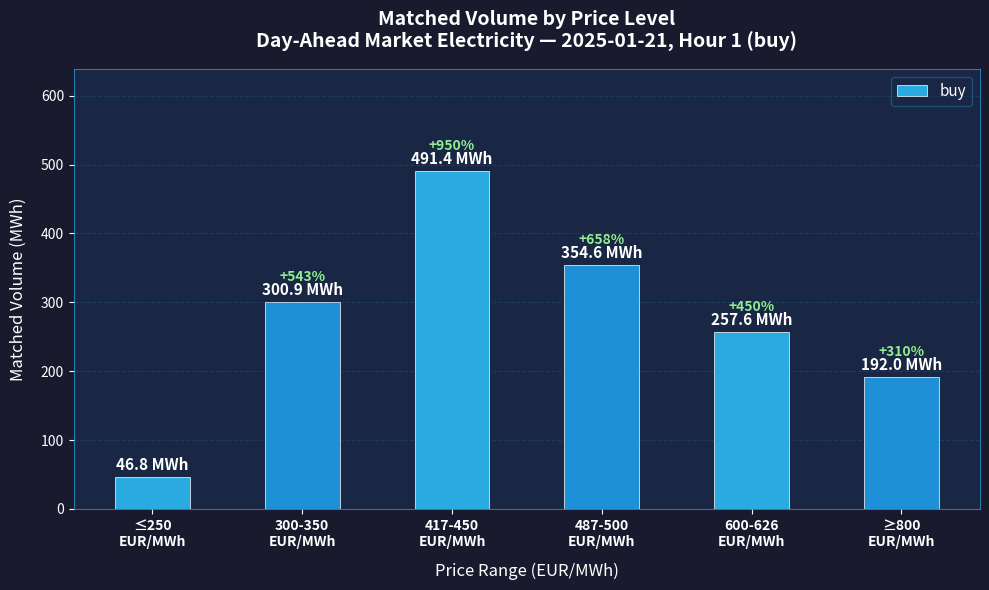

What position from the left is 300-350
EUR/MWh?

2